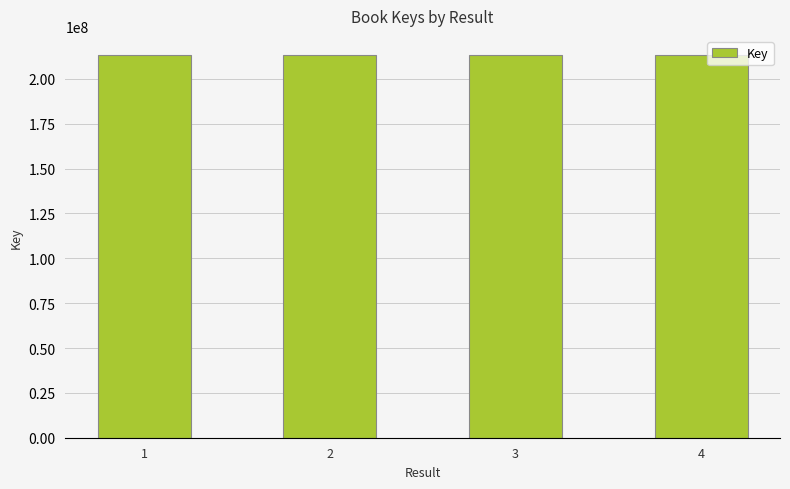

How many bars are there in total?

4